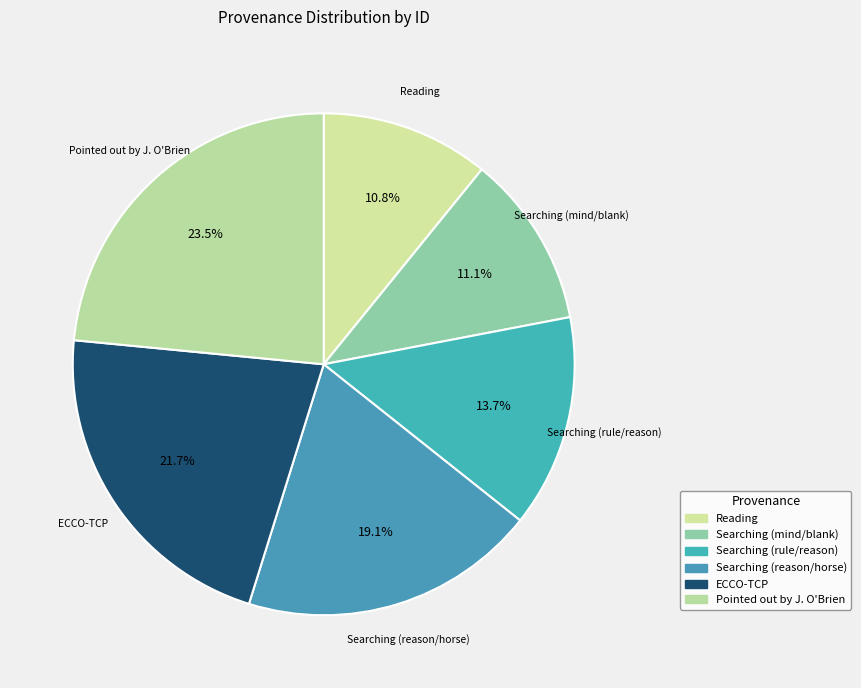

How many segments does this pie chart have?

6